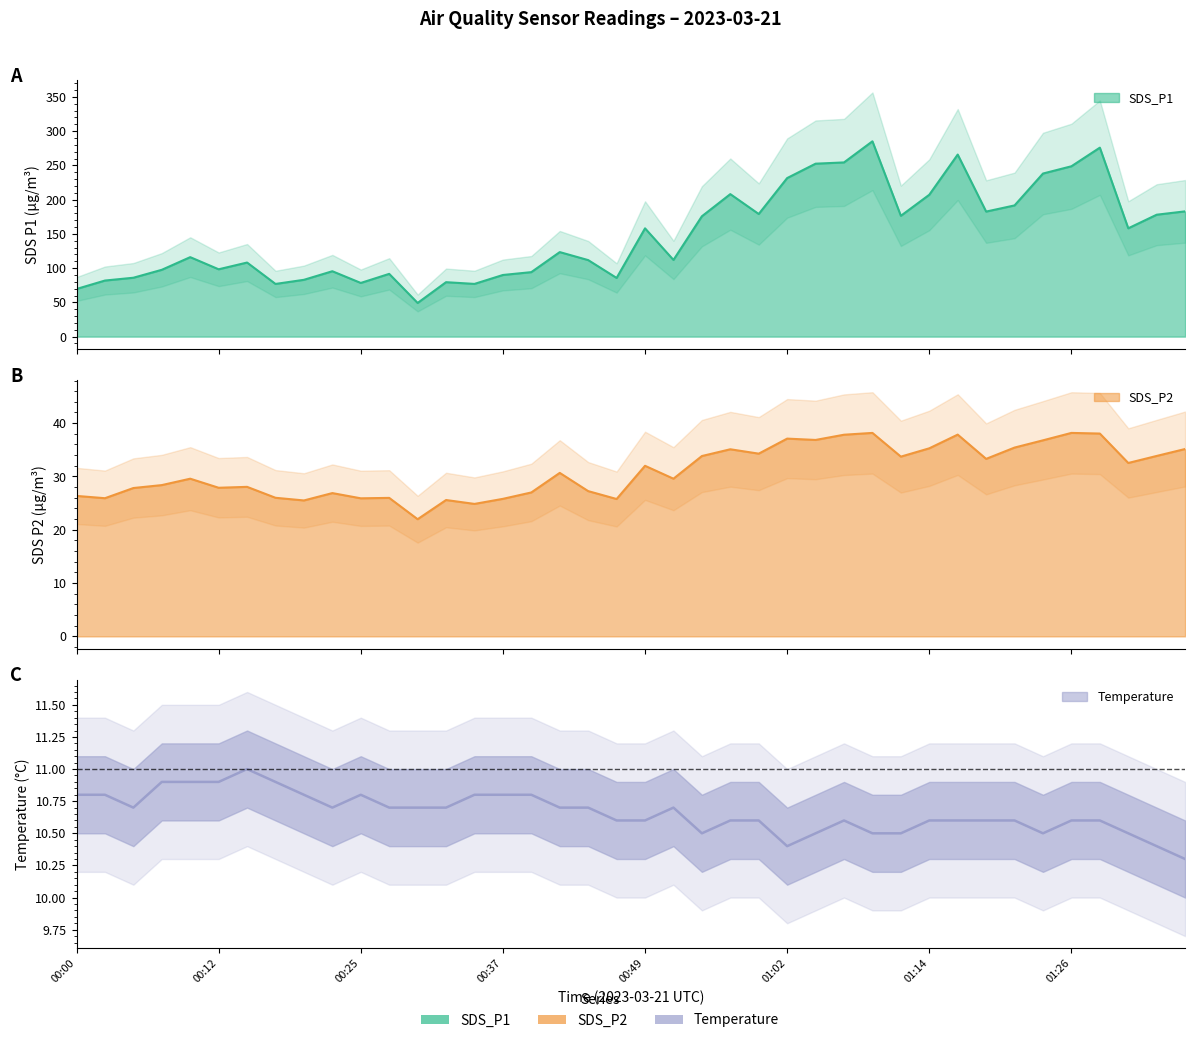

Which category has the highest value in the Temp series?

00:15